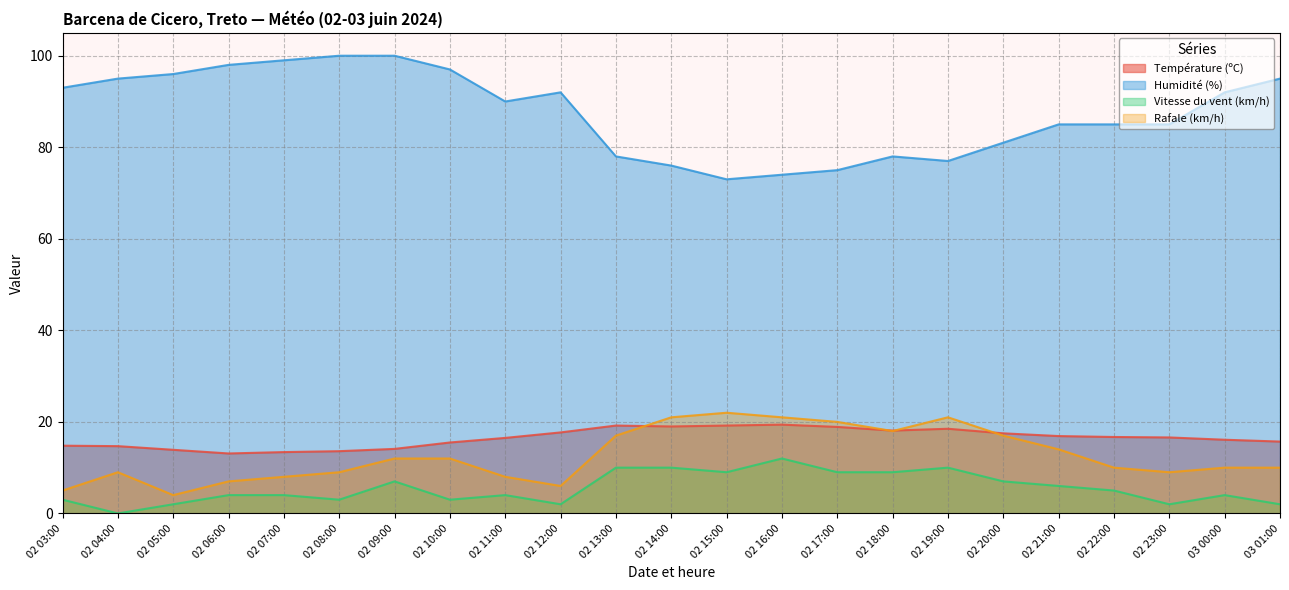

How many lines are shown in the chart?

4